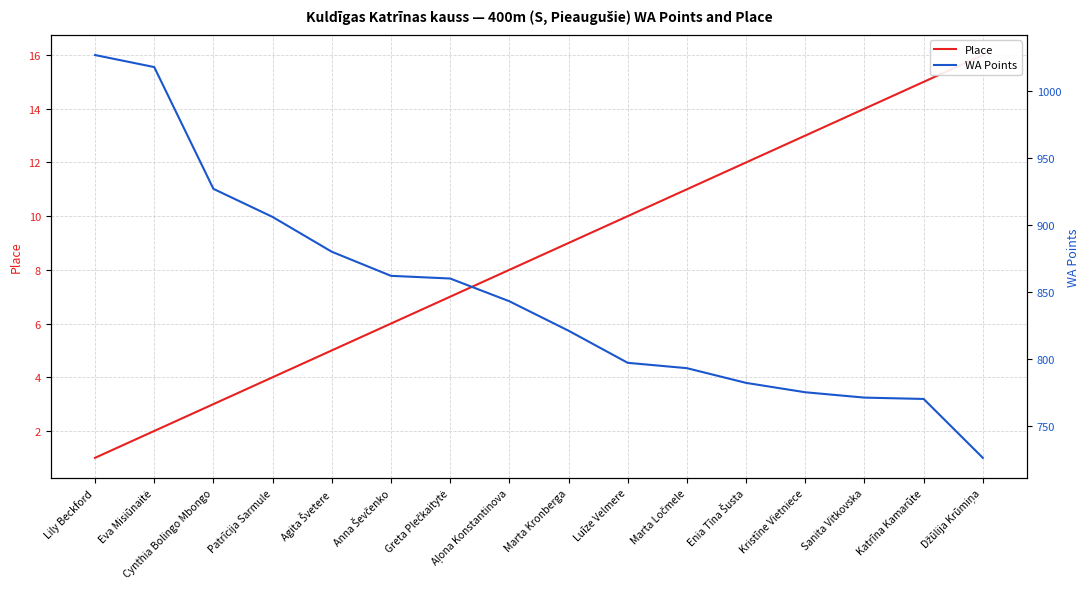

True or false: Place and WA Points cross at least once.

False